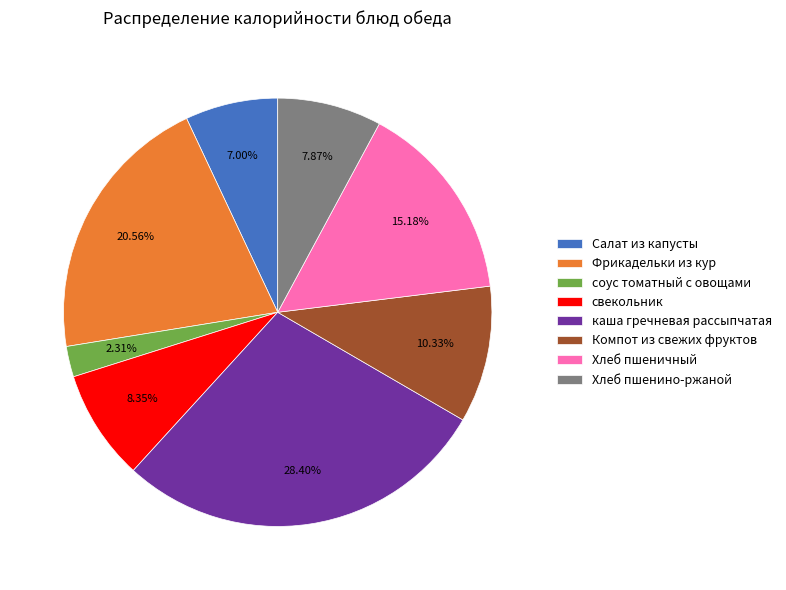

What percentage is the Салат из капусты slice, to the nearest percent?

7%